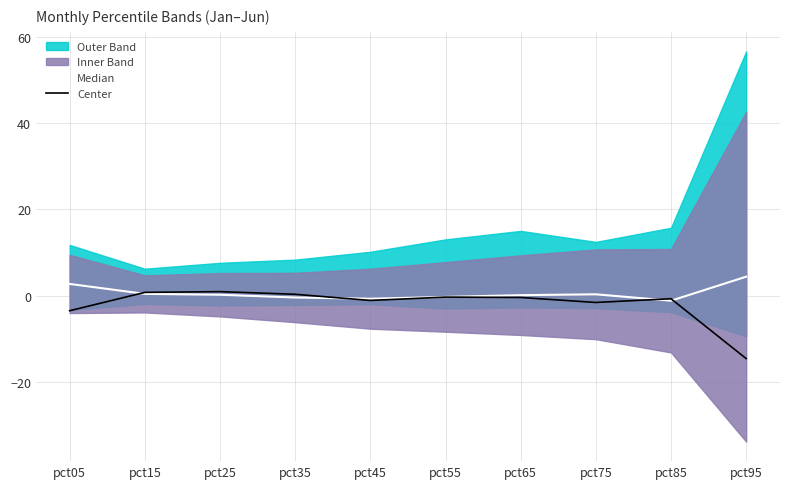

The value of Center at pct95 is -20.3. True or false?

False